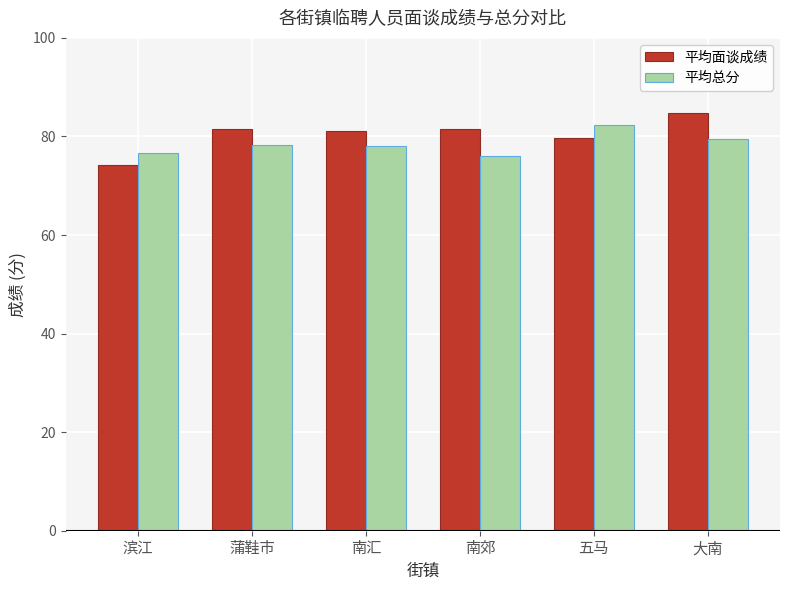

Where does the 平均面谈成绩 series first go above 81?

蒲鞋市